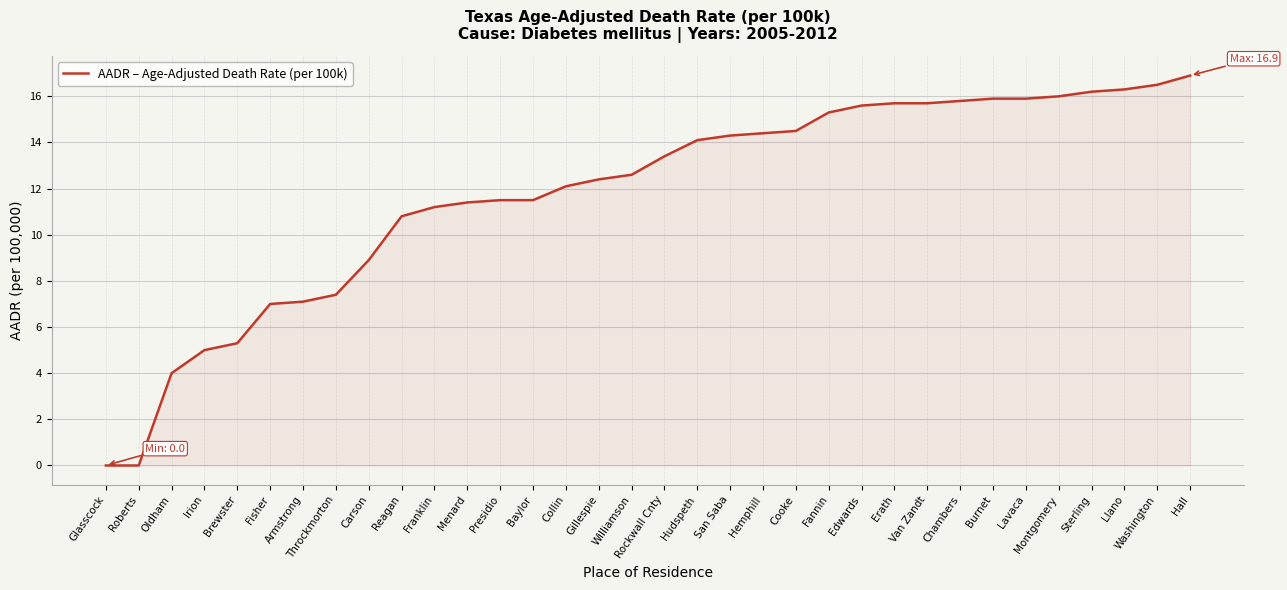

Which has a higher value, Fisher or Rockwall Cnty?

Rockwall Cnty